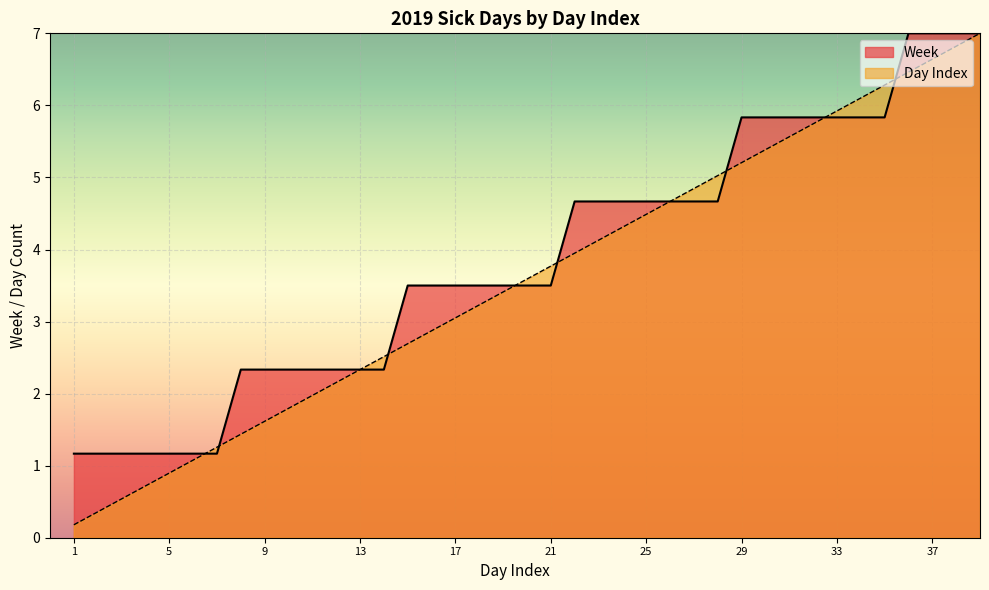

What is the difference between the maximum and minimum values in the Day Index series?

6.8